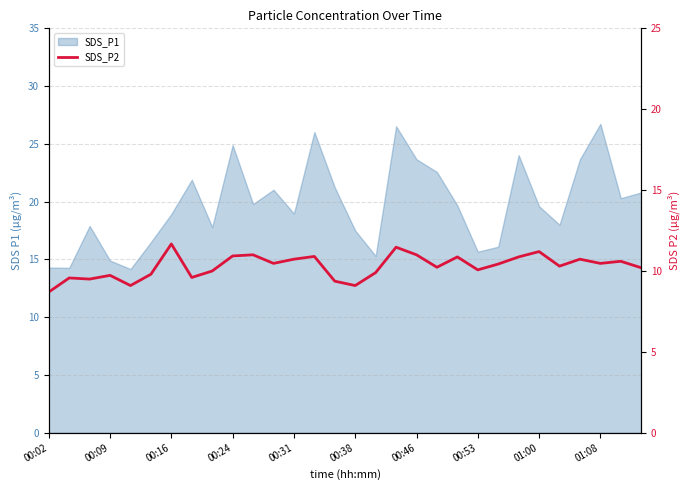

How many lines are shown in the chart?

1